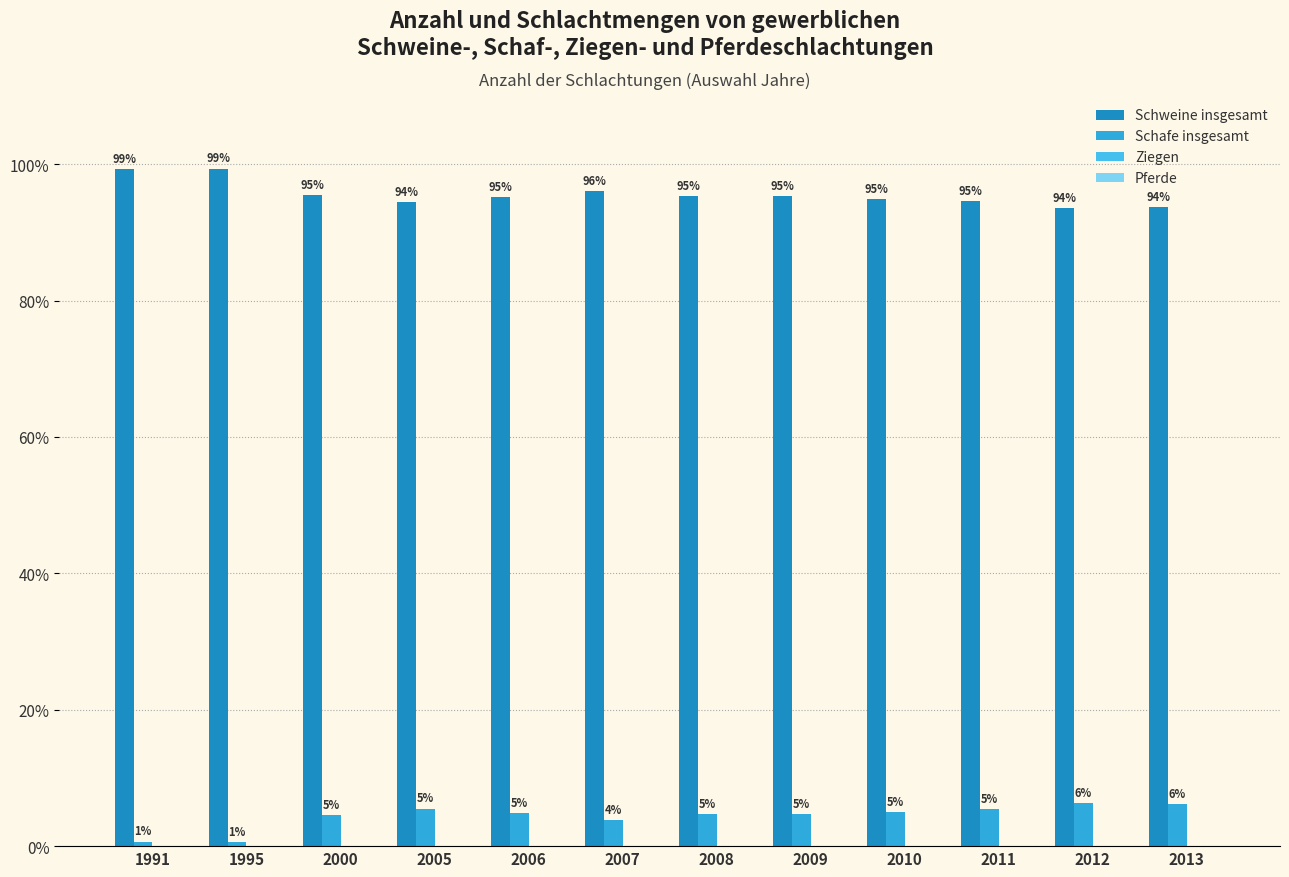

Does the chart contain stacked bars?

No